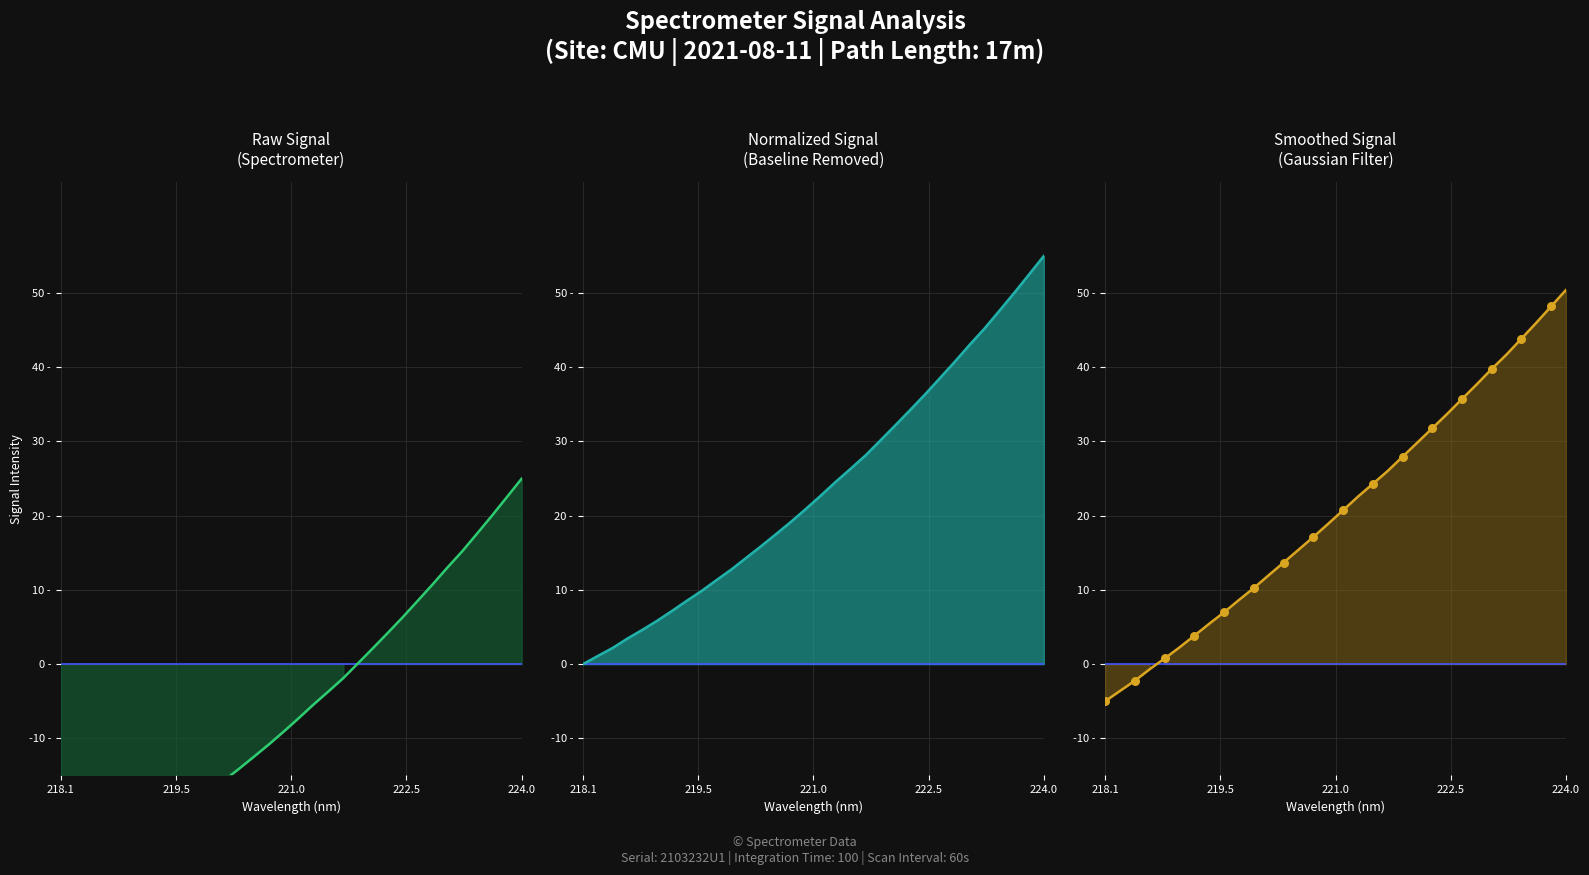

What is the ratio of the value at 222.0721 to the value at 222.6447?

0.3